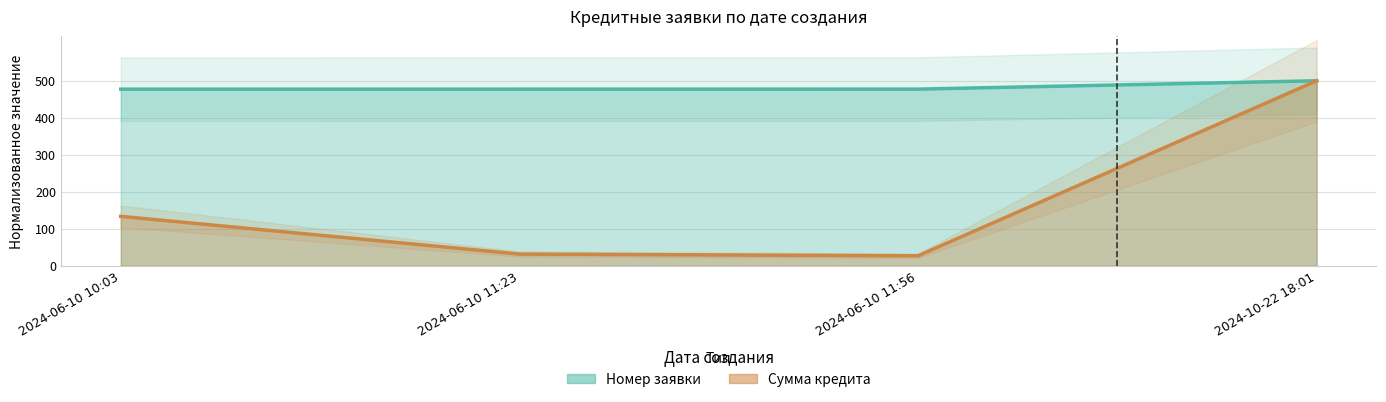

True or false: Сумма кредита and Номер заявки cross at least once.

False